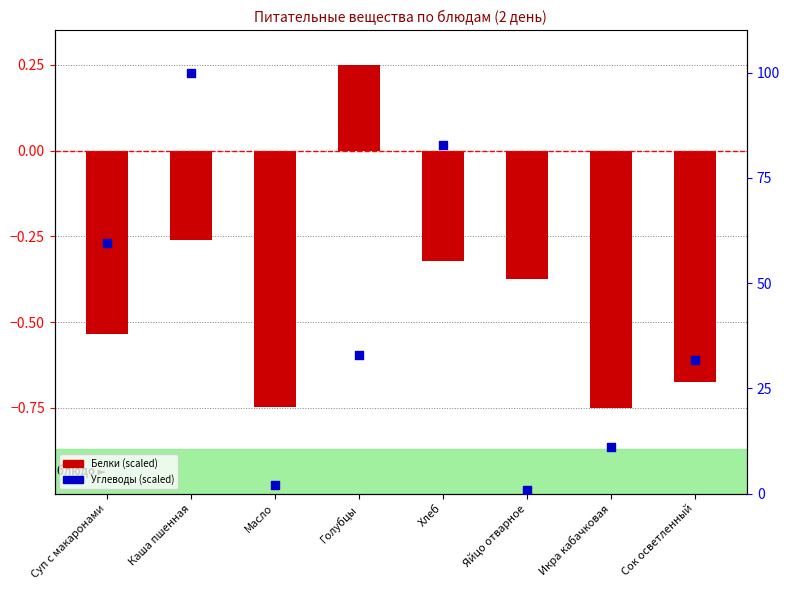

Which series has the widest spread of Y values?

Углеводы (scaled)